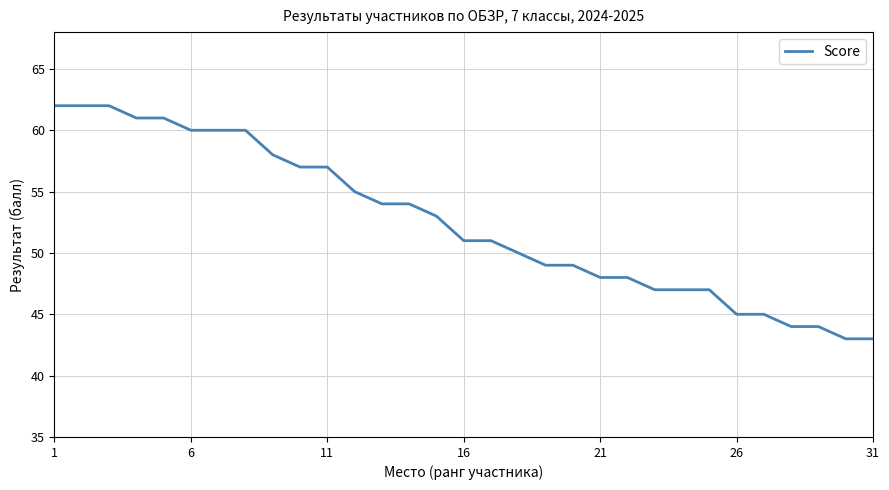

Reading right to left, what are all the values shown in this chart?

43	43	44	44	45	45	47	47	47	48	48	49	49	50	51	51	53	54	54	55	57	57	58	60	60	60	61	61	62	62	62